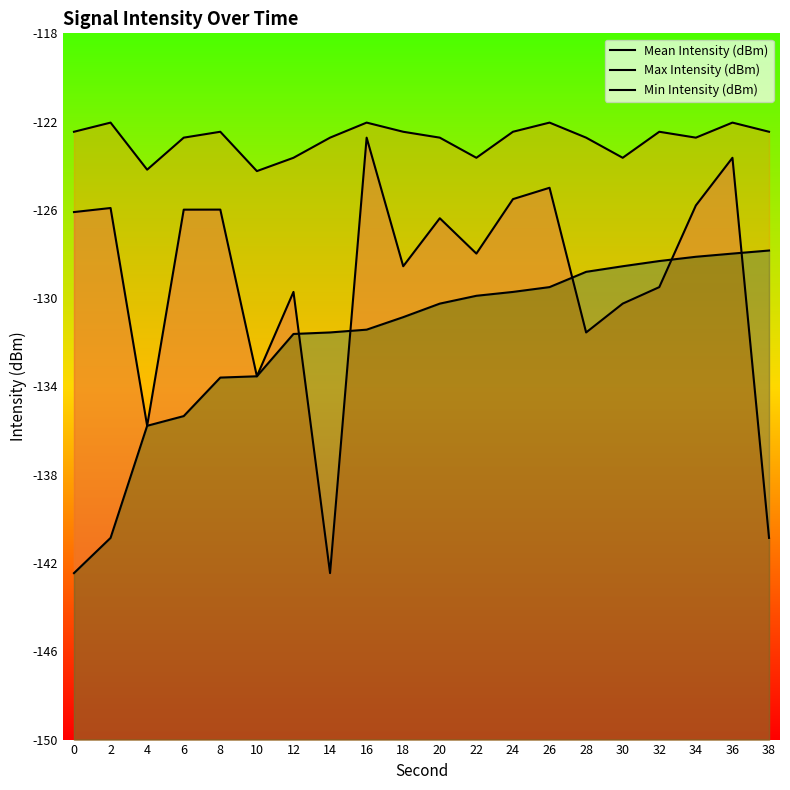

At which category does Mean Intensity (dBm) reach its first local valley?

4